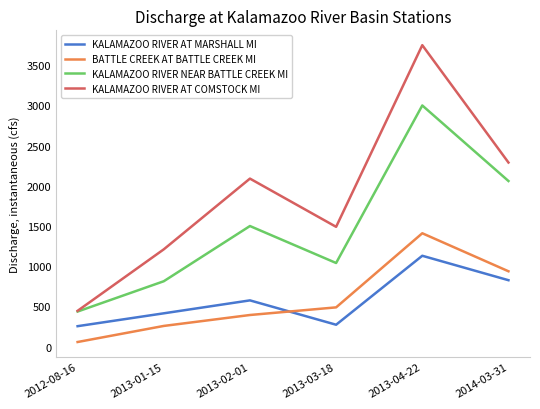

At 2013-04-22, list the series in order from smallest to largest.

KALAMAZOO RIVER AT MARSHALL MI, BATTLE CREEK AT BATTLE CREEK MI, KALAMAZOO RIVER NEAR BATTLE CREEK MI, KALAMAZOO RIVER AT COMSTOCK MI